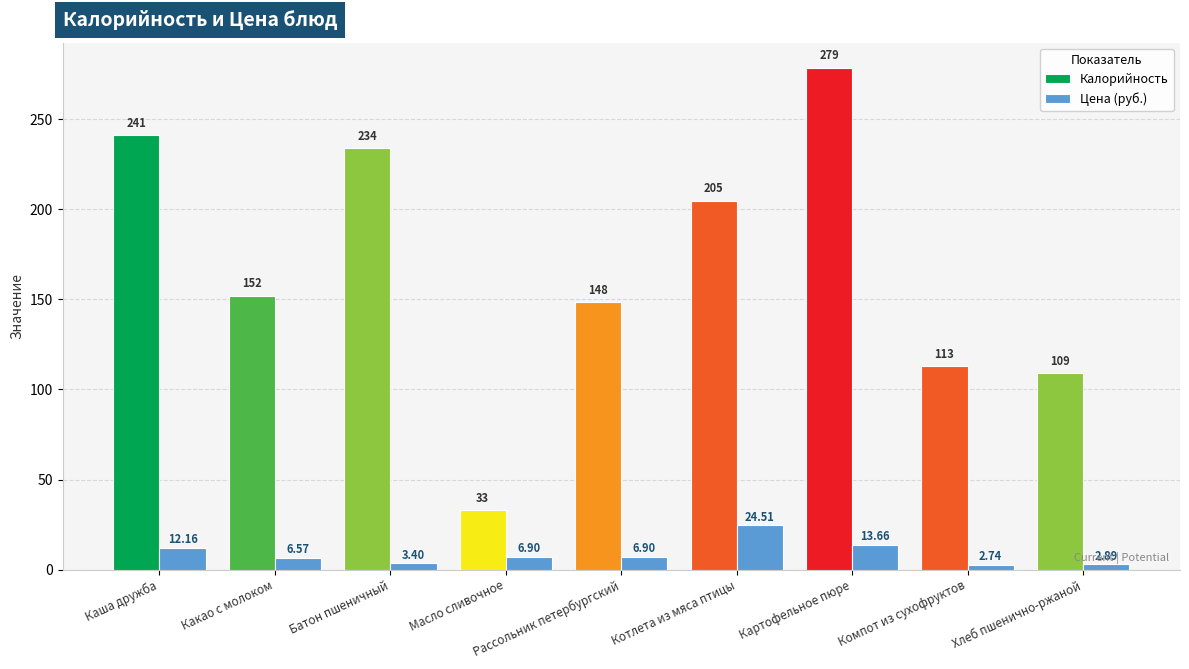

What is the difference between the maximum and minimum values in the Калорийность series?

245.6